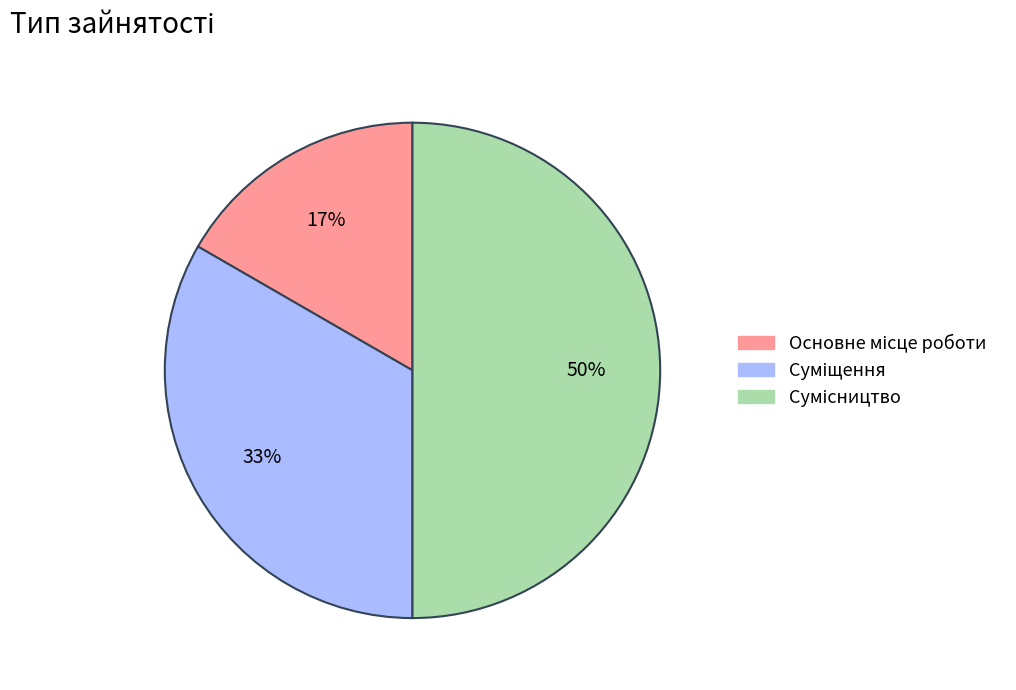

To the nearest percent, what is the difference between the largest and smallest slice percentages?

33%